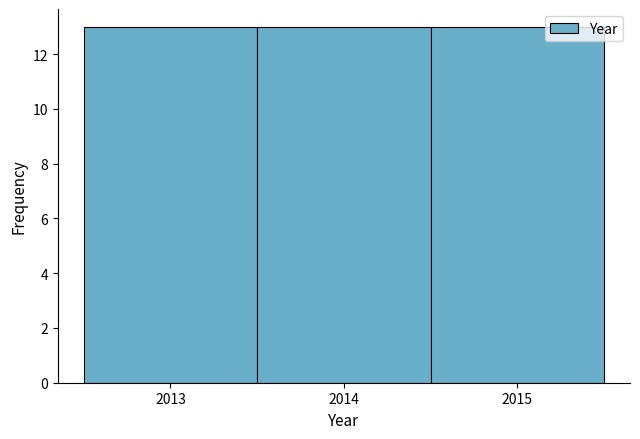

What is the height of the bar covering 2014.5 to 2015.5 on the x-axis? The values are not printed on the chart, so give them approximately, as read against the axis.

13